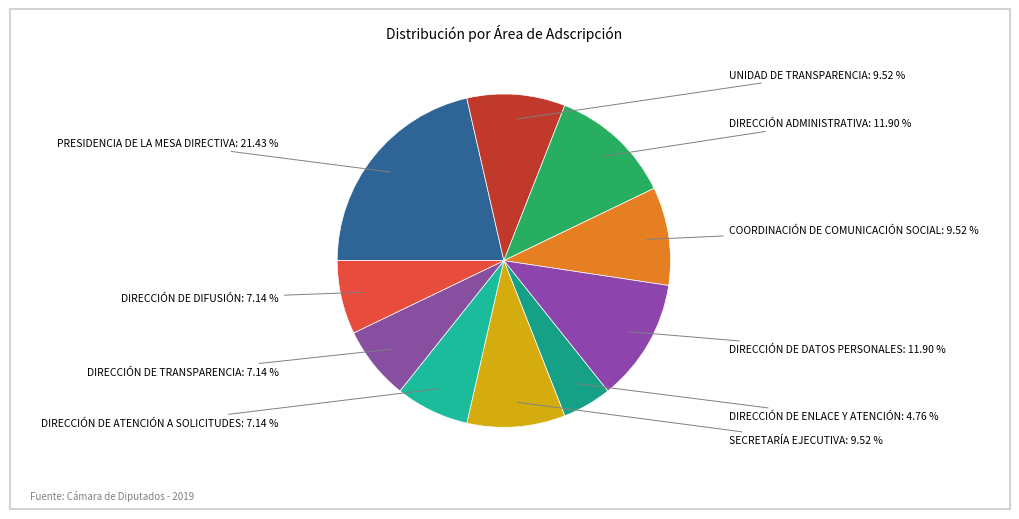

Is there a majority slice in this chart?

No